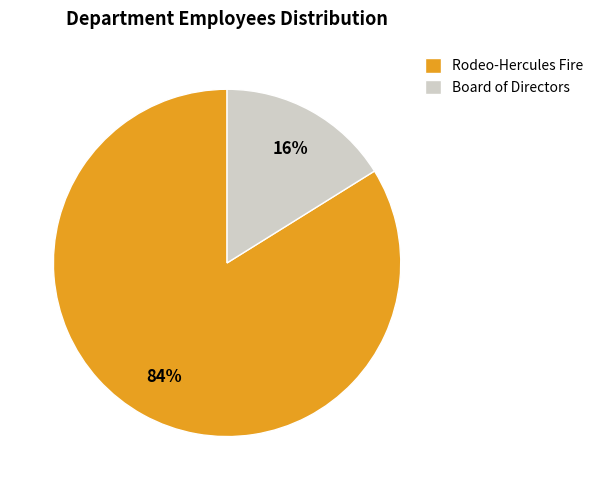

Which slice is the largest?

Rodeo-Hercules Fire